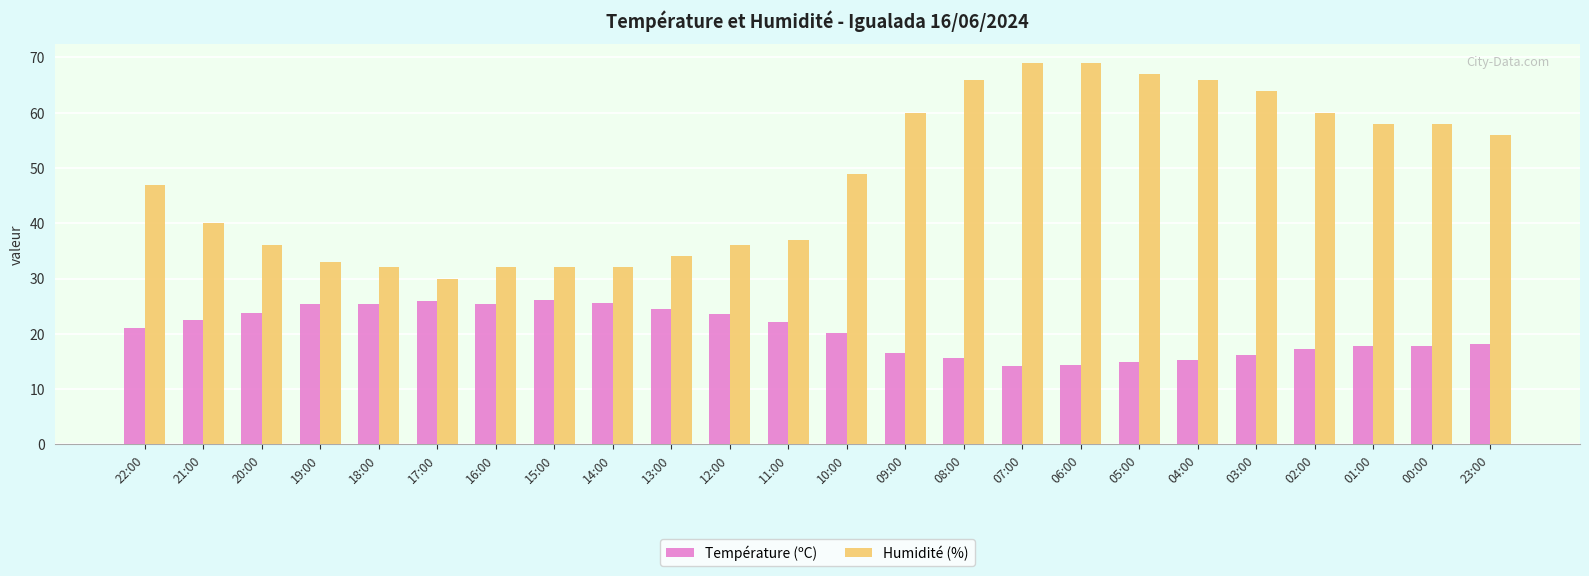

What are all the series names shown in the legend?

Température (ºC), Humidité (%)